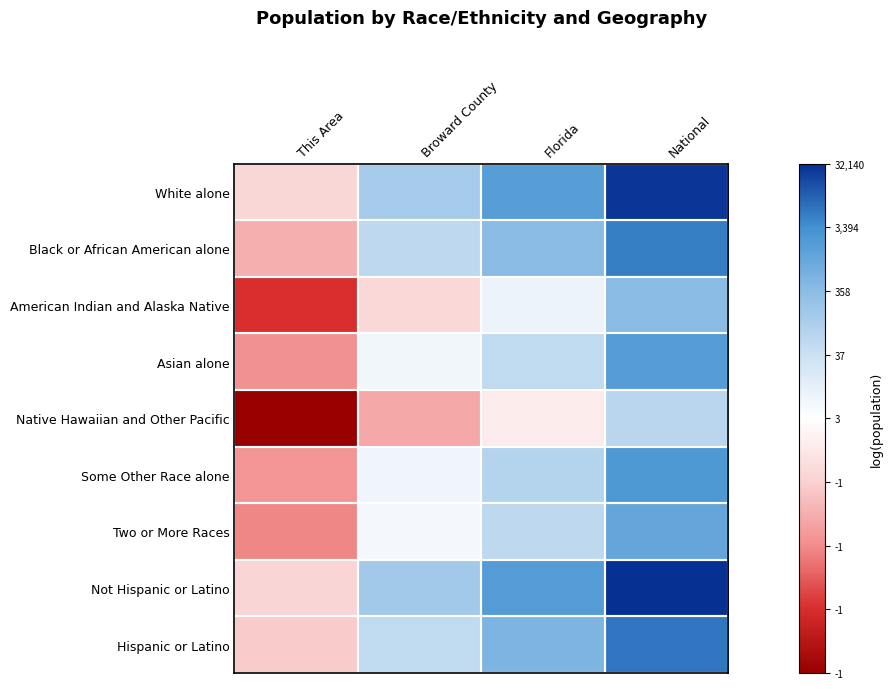

Between This Area and National, which series saw the biggest shift?

Native Hawaiian and Other Pacific